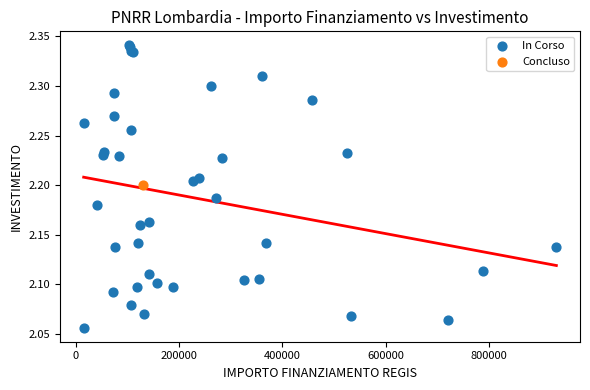

What are all the series names shown in the legend?

In Corso, Concluso